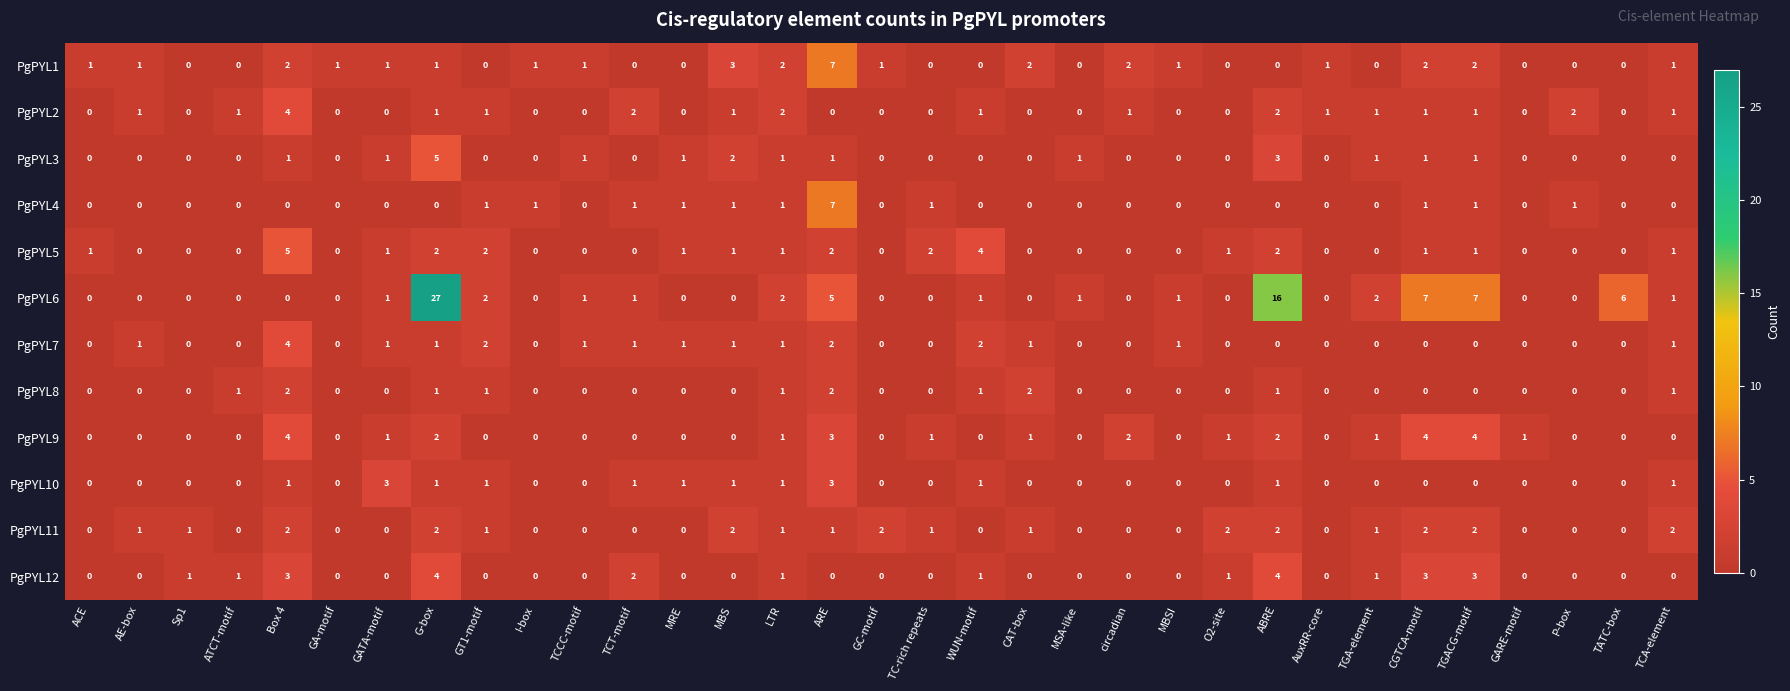

Which series has the widest spread of values?

PgPYL6